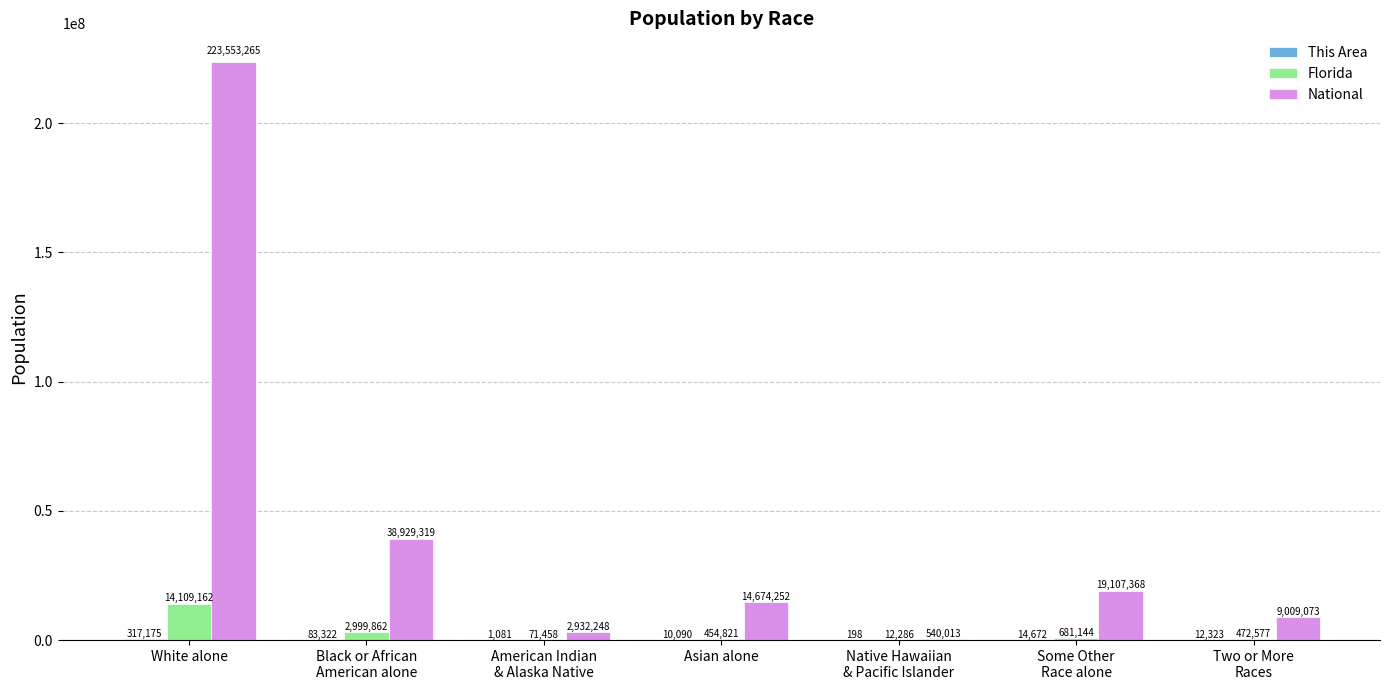

What is the total value across all series at Native Hawaiian
& Pacific Islander?

552497